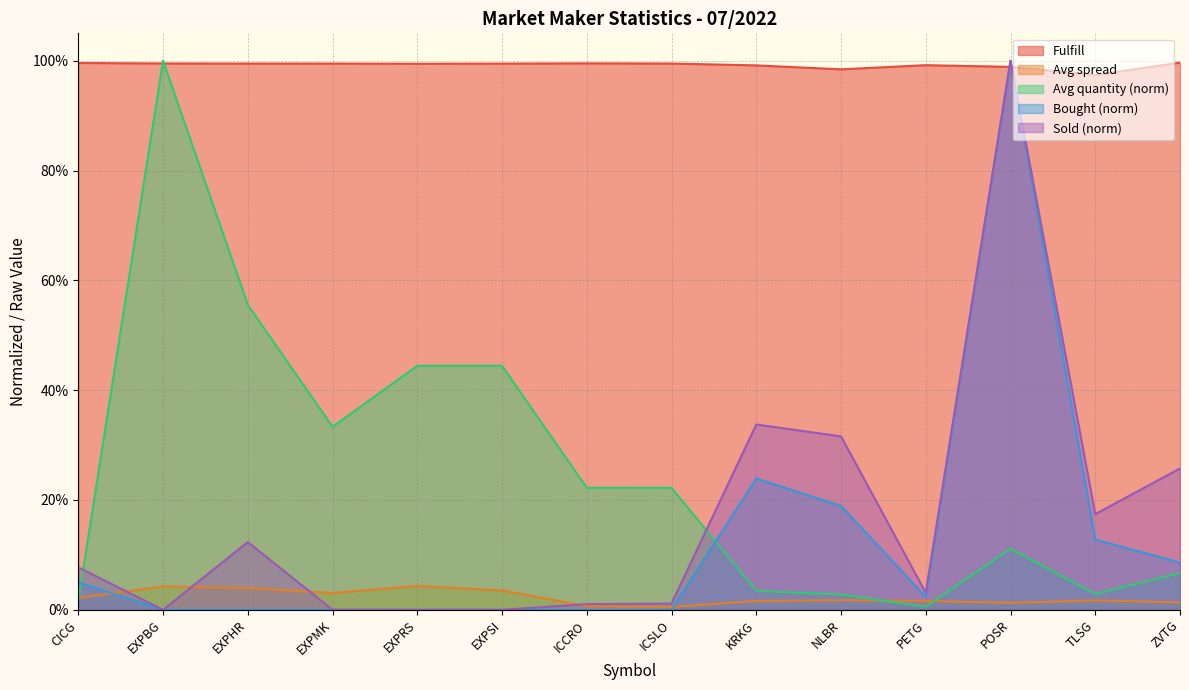

How many interior local peaks does the Avg spread series have?

4